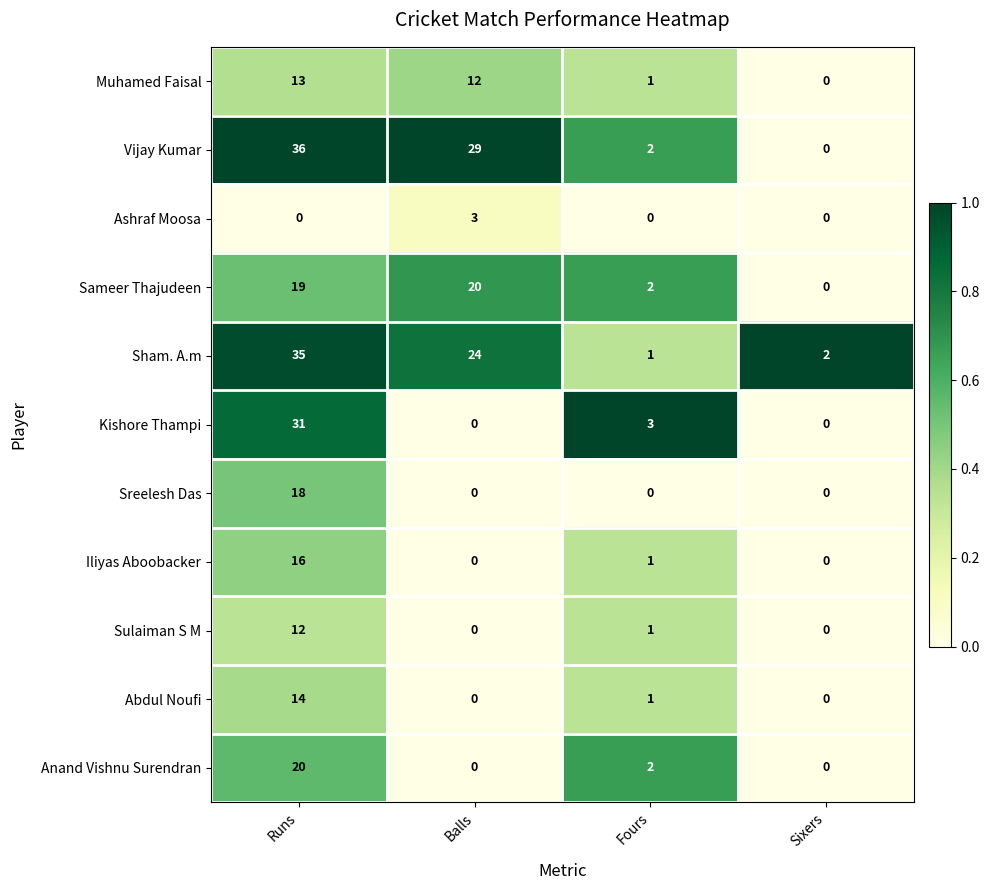

What is the maximum value shown in the chart?

36